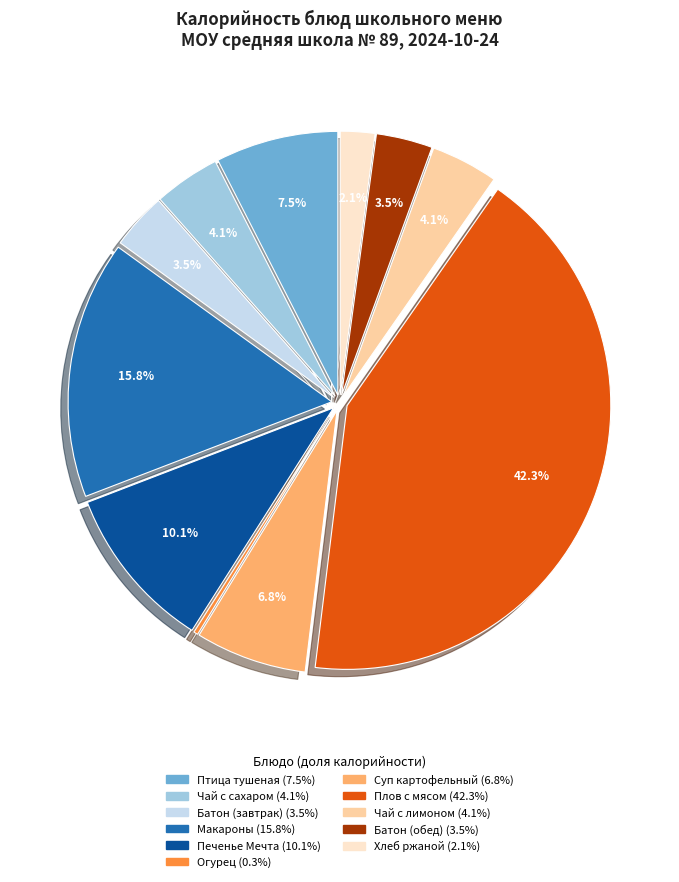

Is there a majority slice in this chart?

No